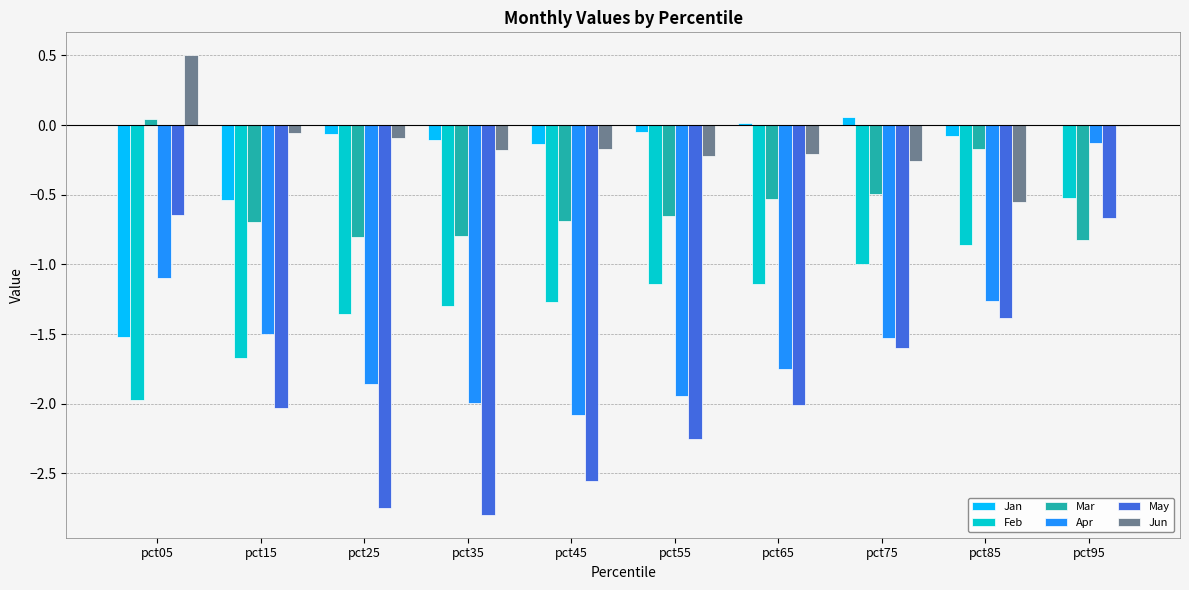

How many values in Mar are above zero?

1